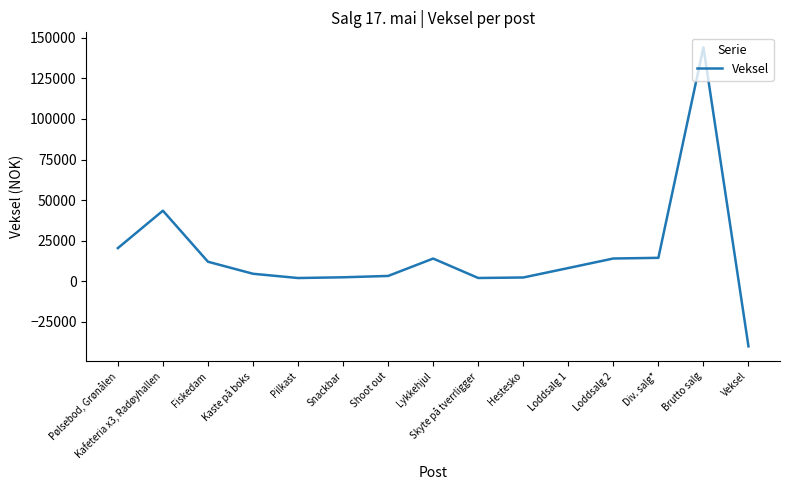

List the labels in order of value, largest first.

Brutto salg, Kafeteria x3, Radøyhallen, Pølsebod, Grønålen, Div. salg*, Loddsalg 2, Lykkehjul, Fiskedam, Loddsalg 1, Kaste på boks, Shoot out, Snackbar, Hestesko, Skyte på tverrligger, Pilkast, Veksel